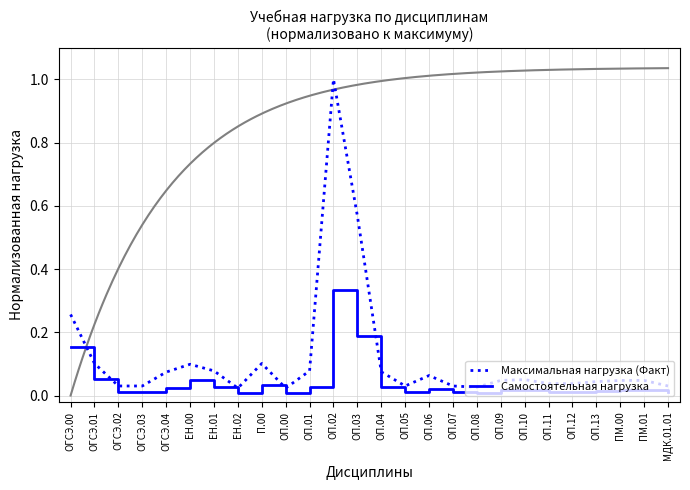

Rank the series by their maximum value, from lowest to highest.

Самостоятельная нагрузка, Максимальная нагрузка (Факт)